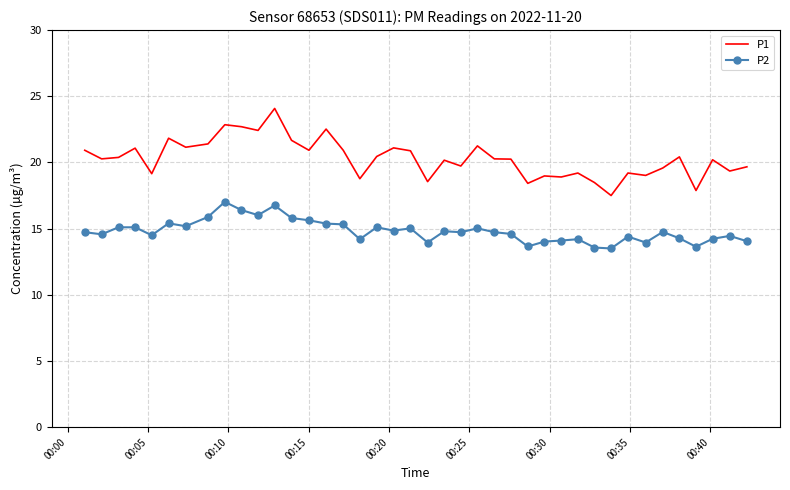

What is the minimum value shown in the chart?

13.5